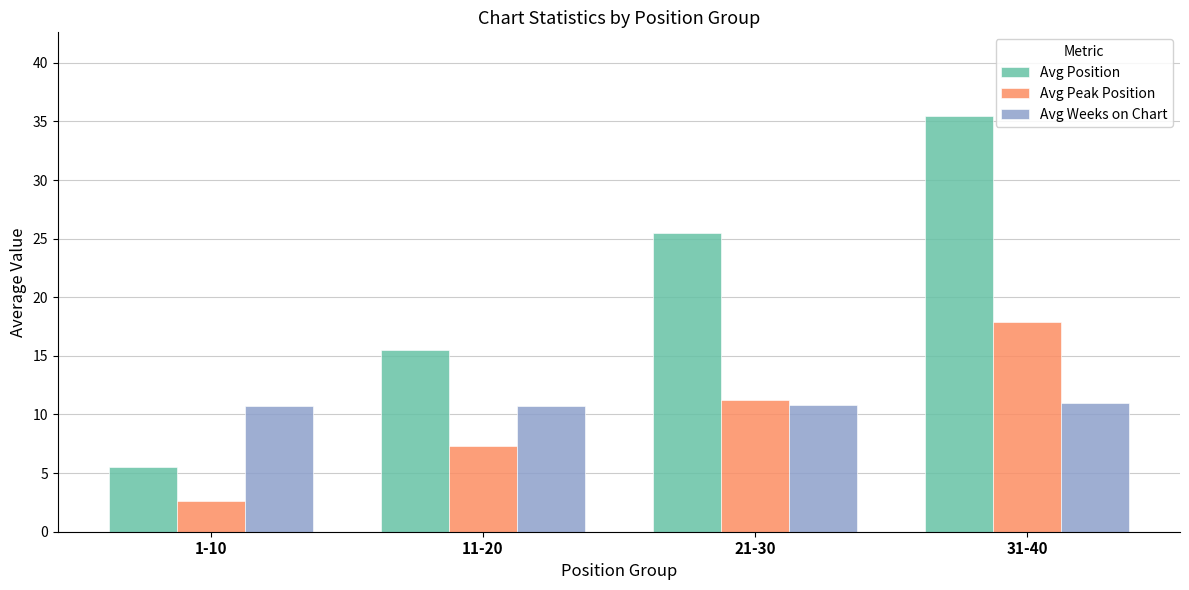

Rank the series at 21-30 from lowest to highest value.

Avg Weeks on Chart, Avg Peak Position, Avg Position